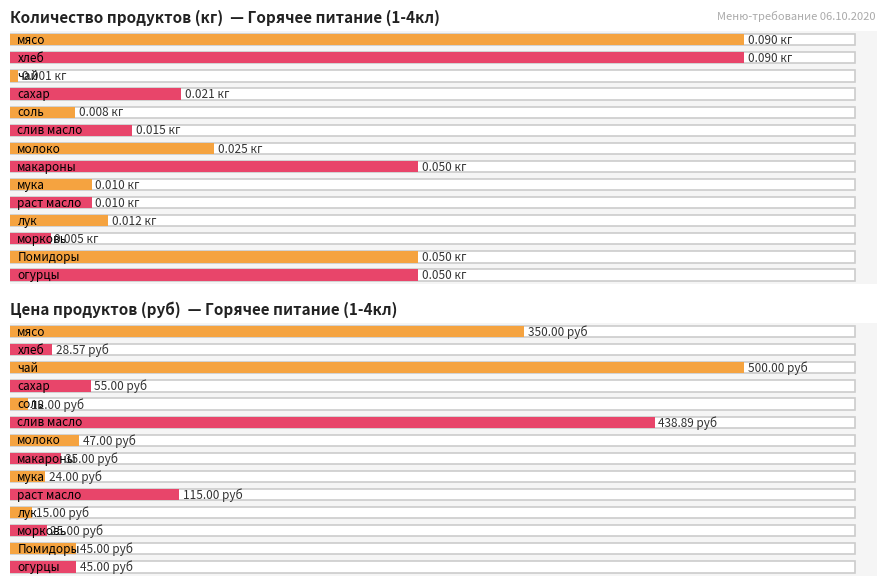

What position from the left is мясо?

1